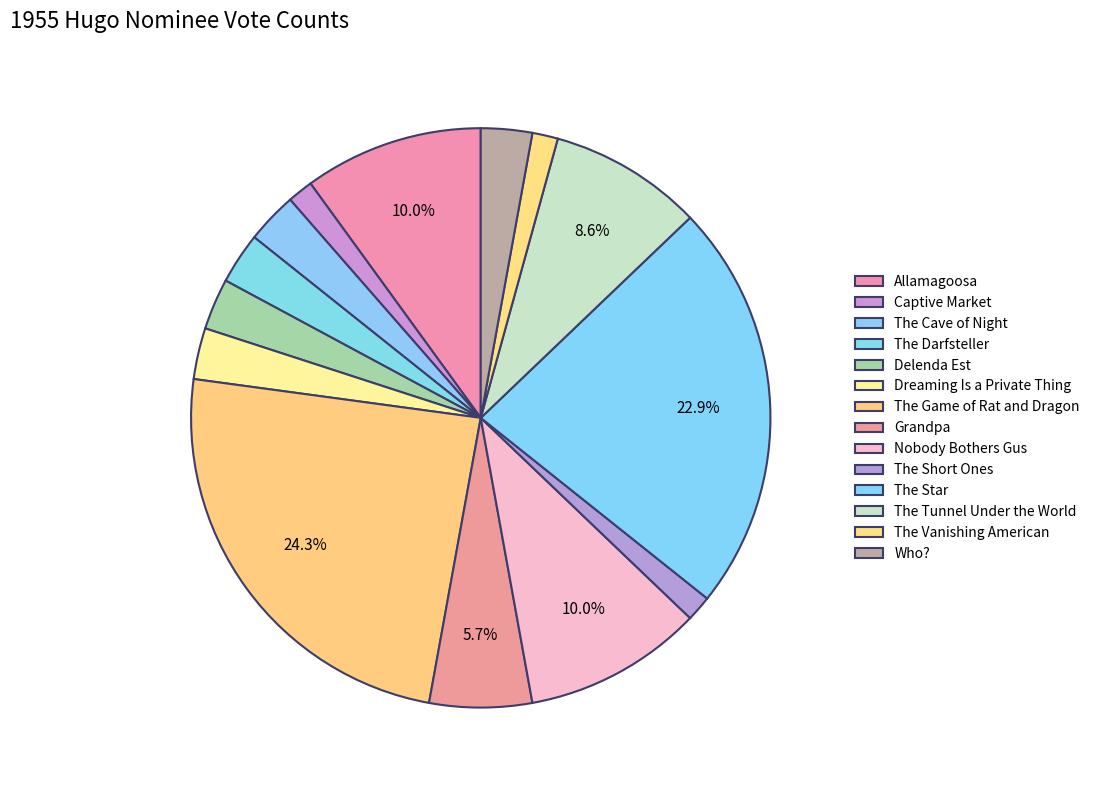

Count the number of slices in the pie.

14